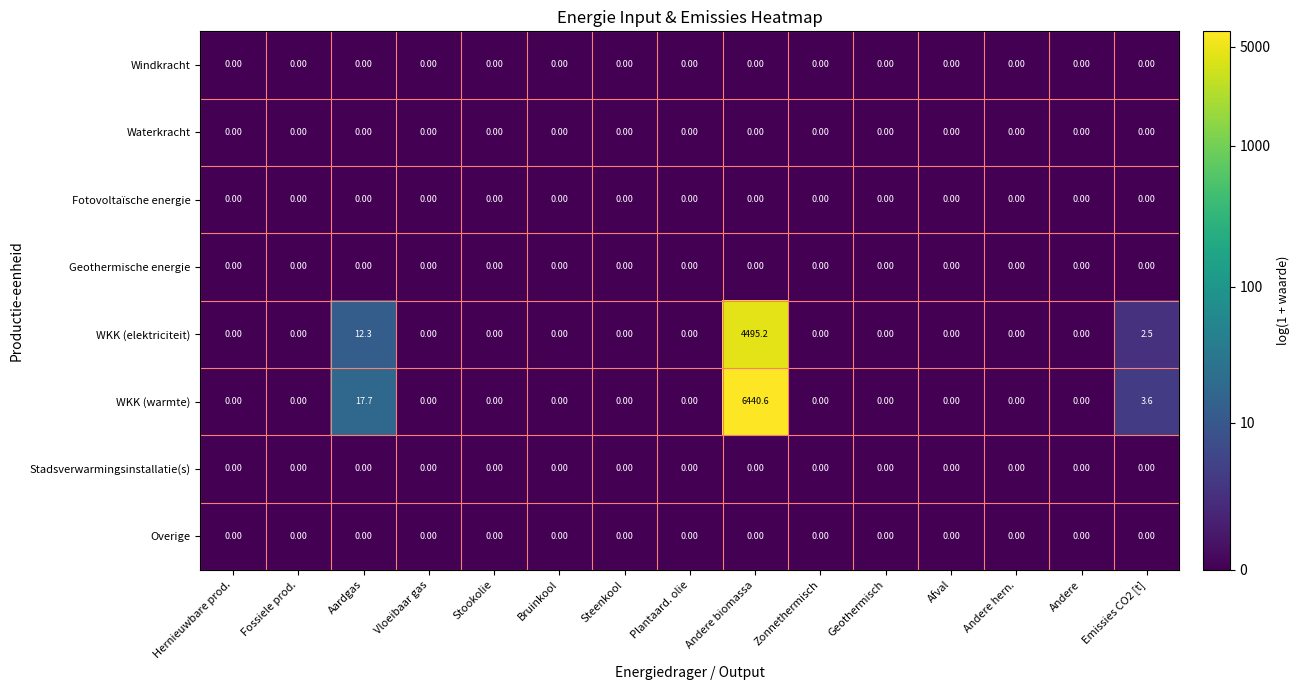

At which category is the sum across all series the highest?

Andere biomassa